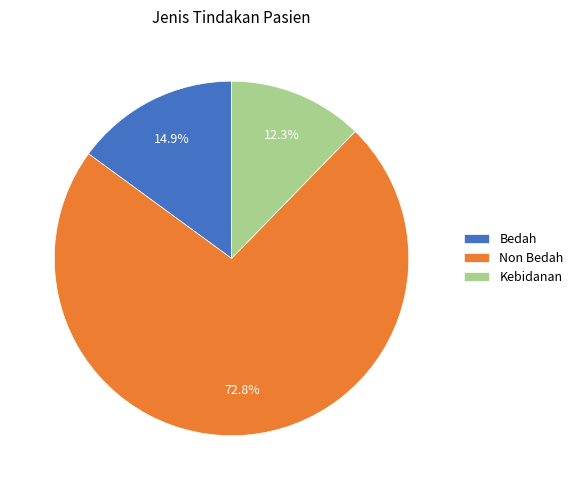

Between Non Bedah and Bedah, which is larger?

Non Bedah